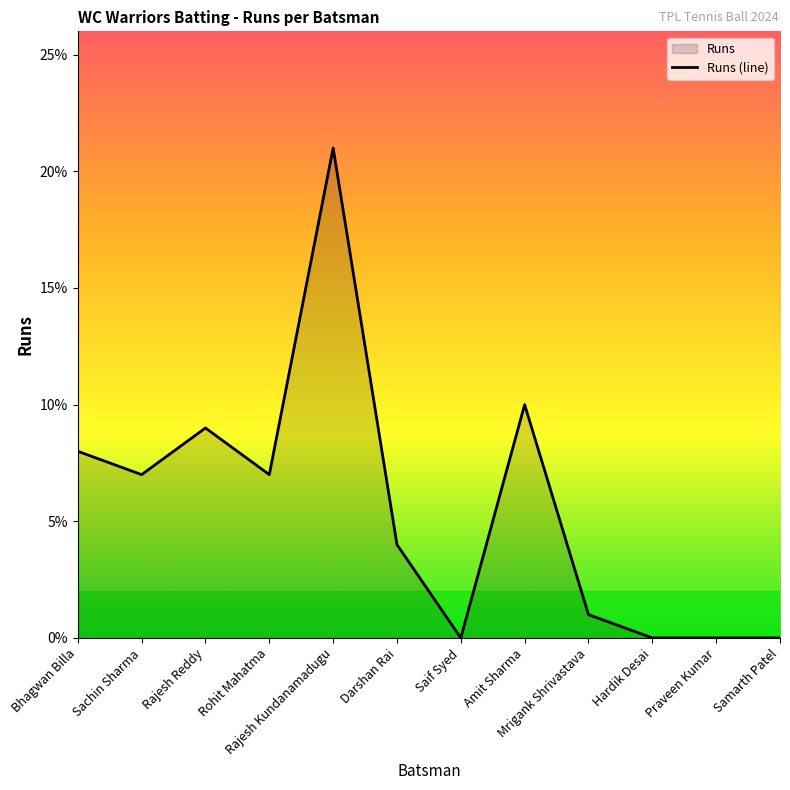

What is the sum of all values?

67